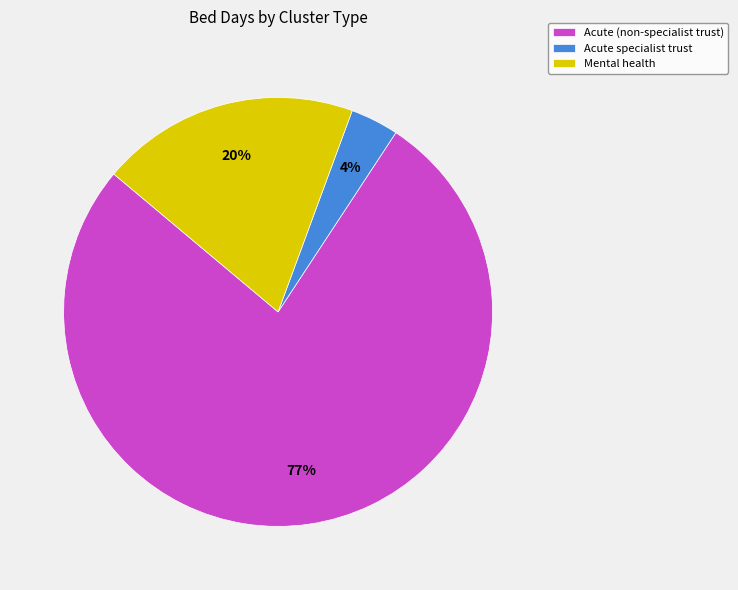

How many slices are in this pie chart?

3